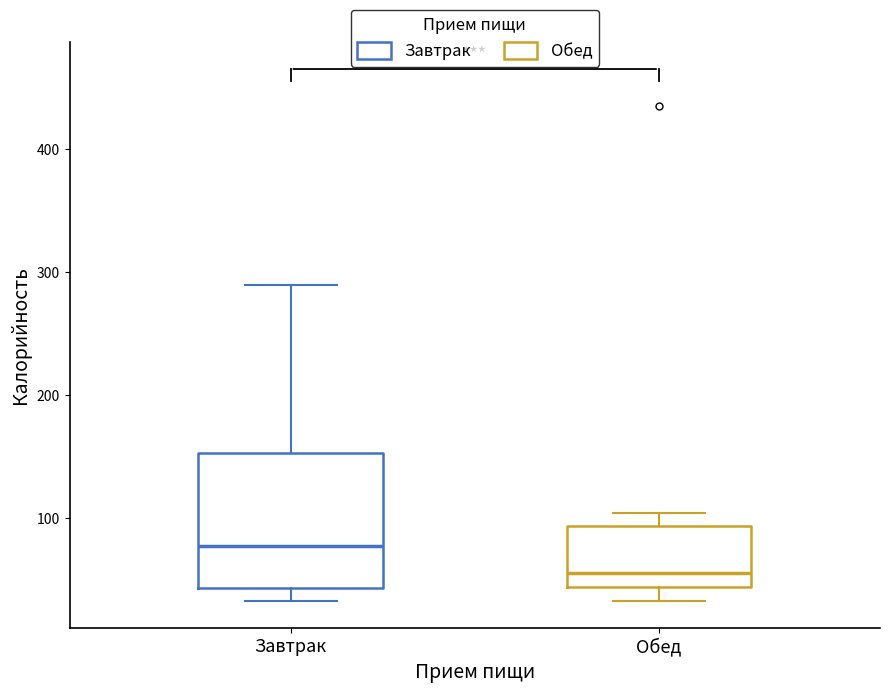

Where is the lower edge of the box for Обед on the y-axis? The values are not printed on the chart, so give them approximately, as read against the axis.

40